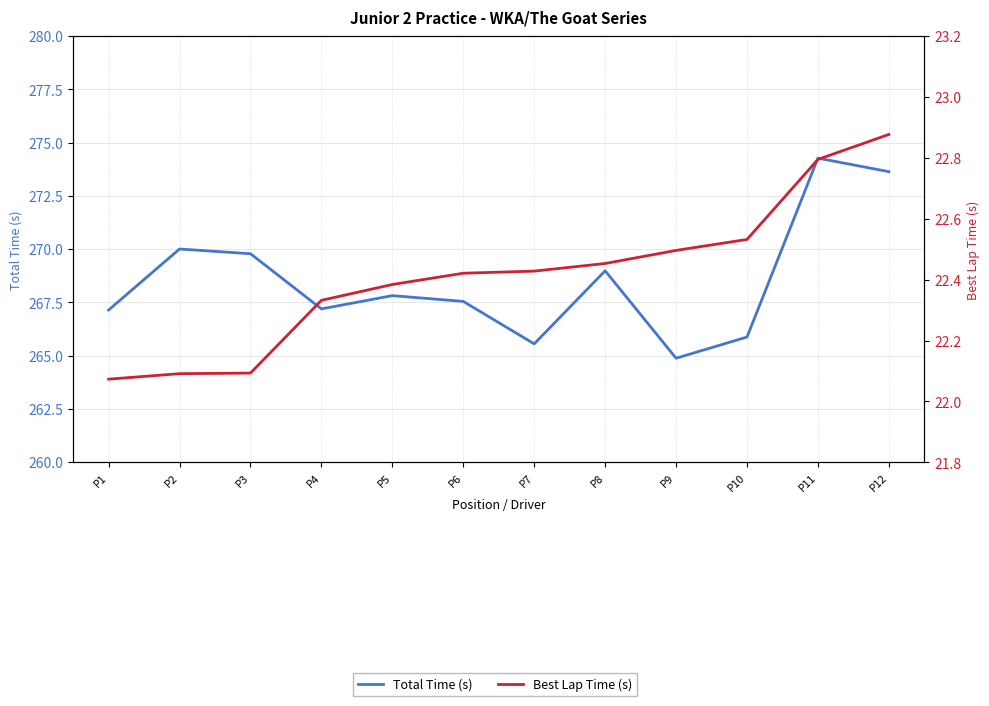

True or false: Best Lap Time (s) has more than 2 interior local peaks.

False